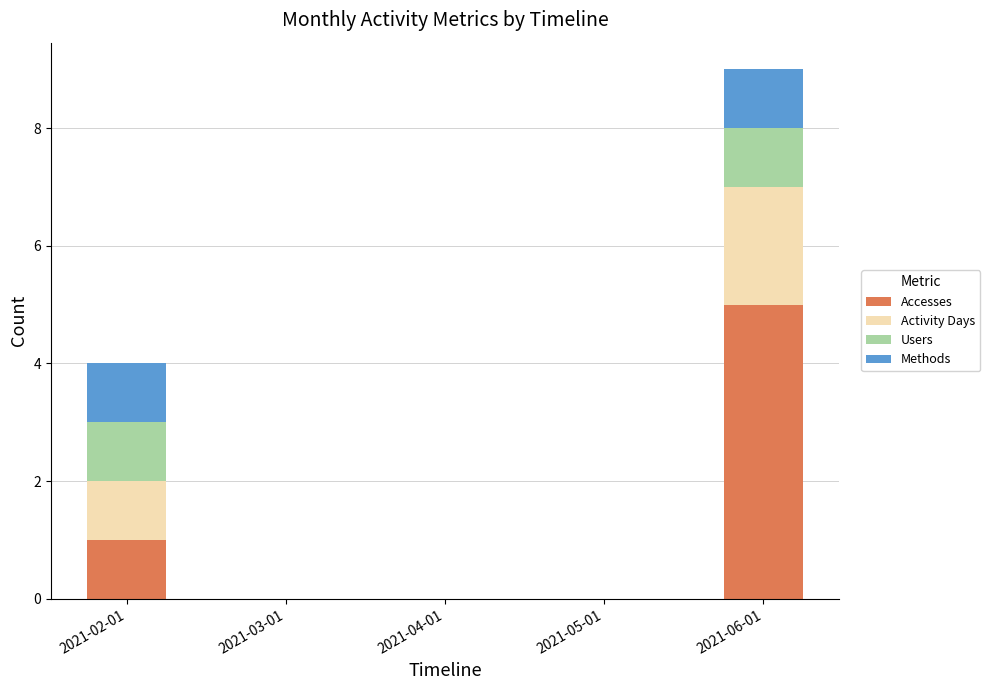

At which category is the sum across all series the highest?

2021-06-01